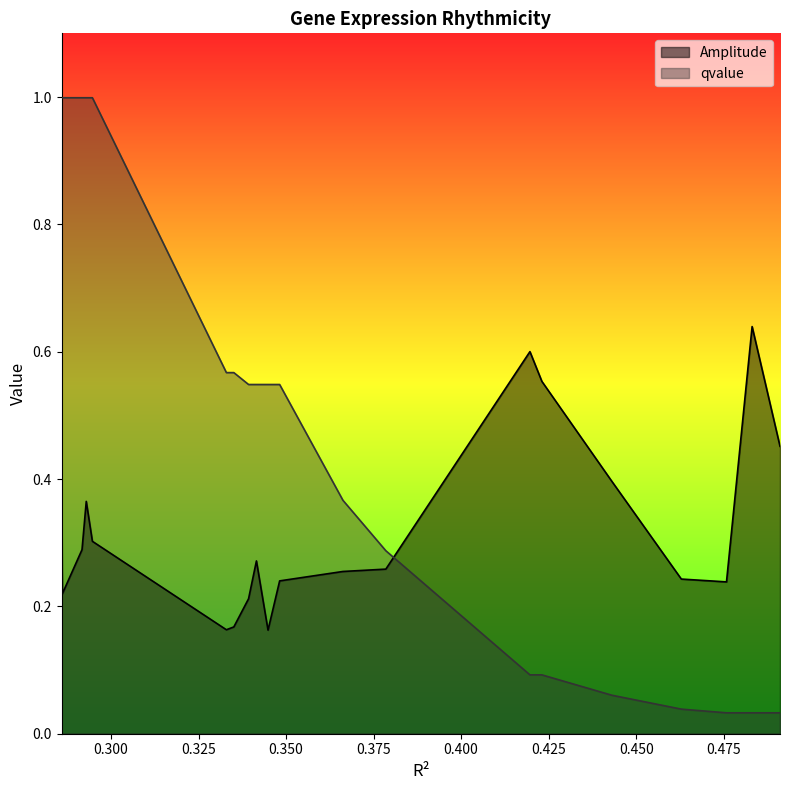

In Amplitude, how many points are lower than both neighbors (excluding endpoints)?

4